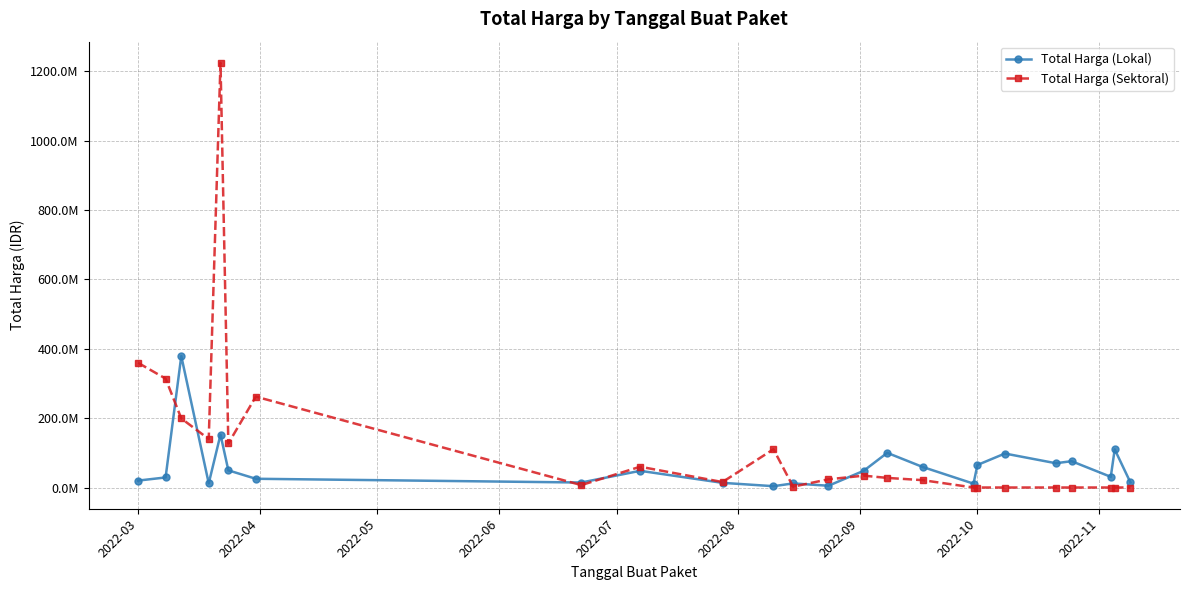

What are all the series names shown in the legend?

Total Harga (Lokal), Total Harga (Sektoral)